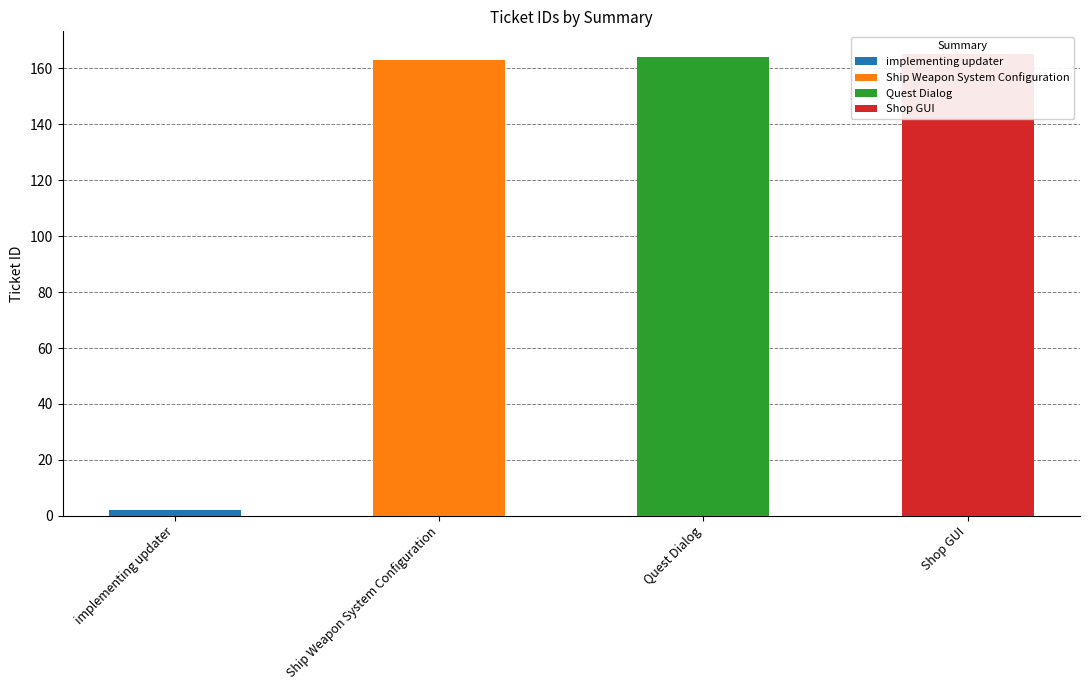

What is the difference between the values at Shop GUI and implementing updater?

163